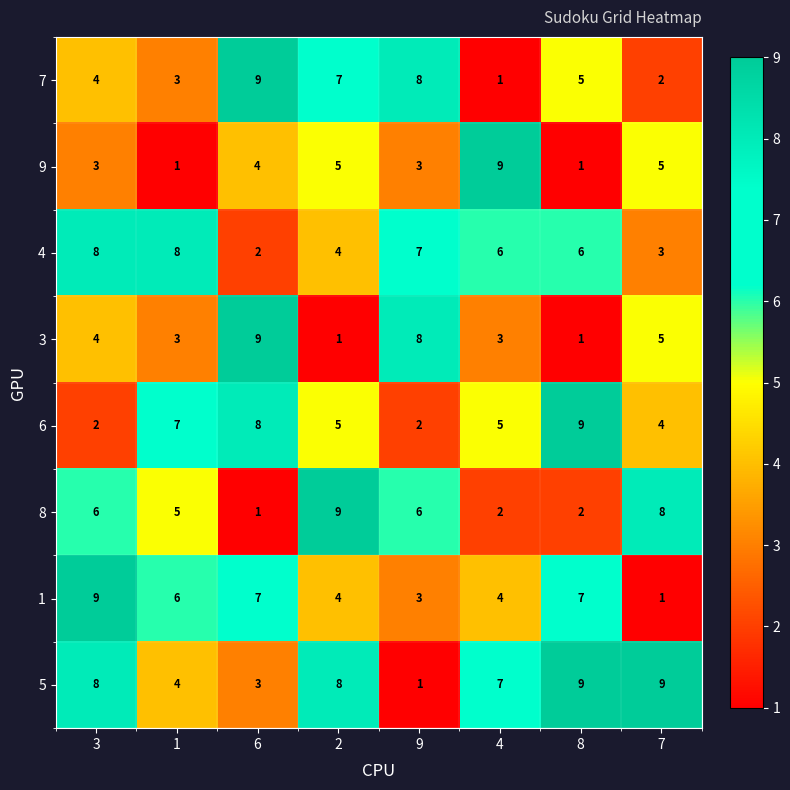

What is the greatest value displayed?

9